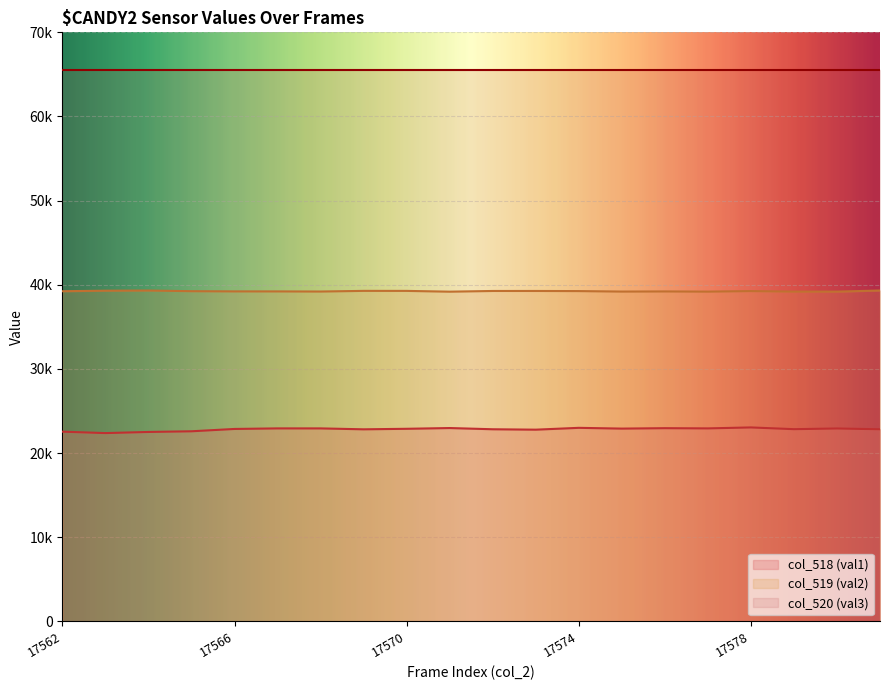

What are all the series names shown in the legend?

col_518 (val1), col_519 (val2), col_520 (val3)